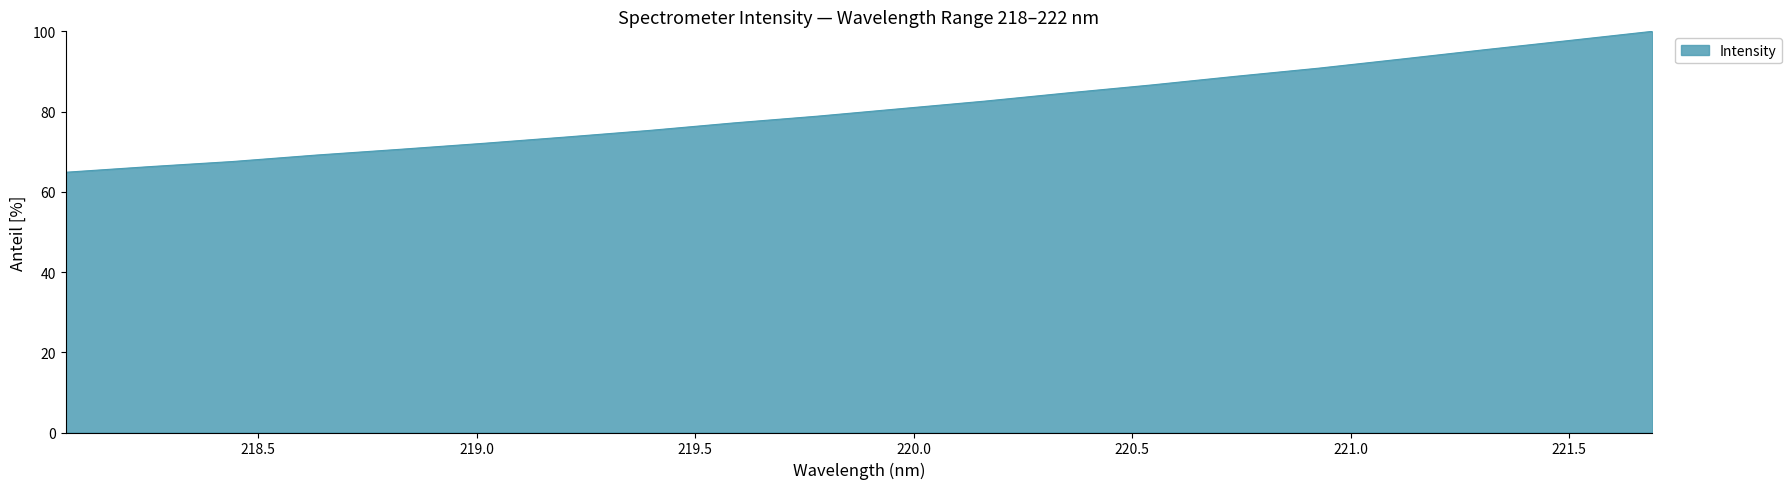

What is the difference between the maximum and minimum values?

35.1